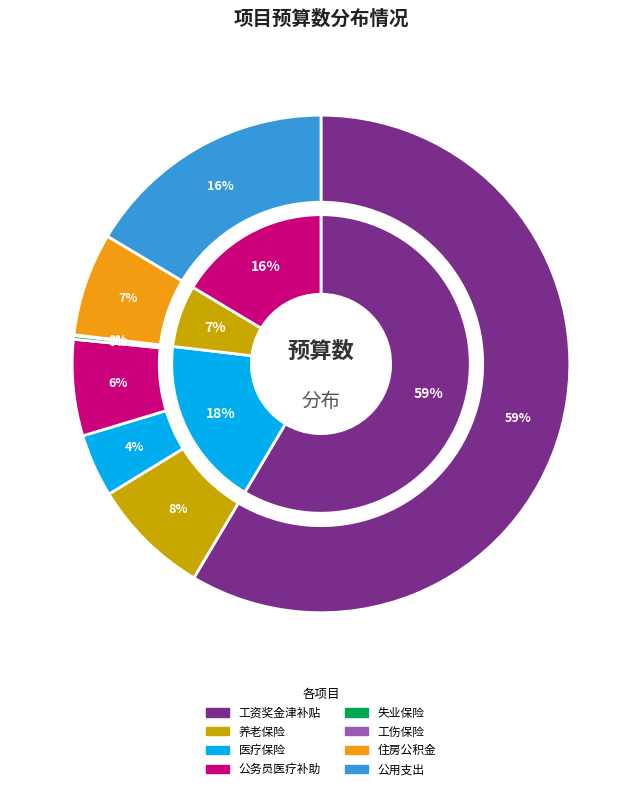

The 公务员医疗补助 slice represents 1% of the pie. True or false?

False